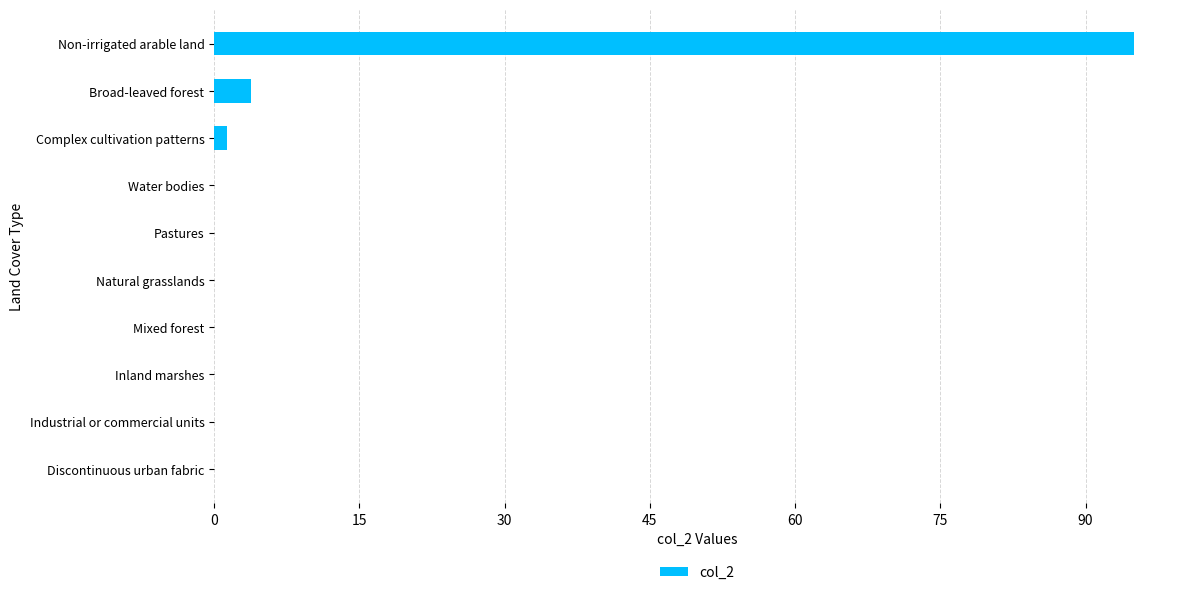

Where is the data nearest to the value 47?

Broad-leaved forest